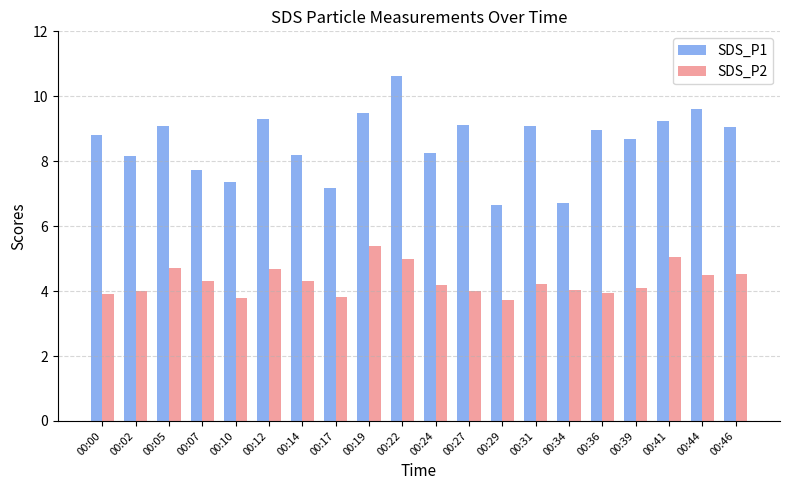

How many distinct data groups are displayed?

2